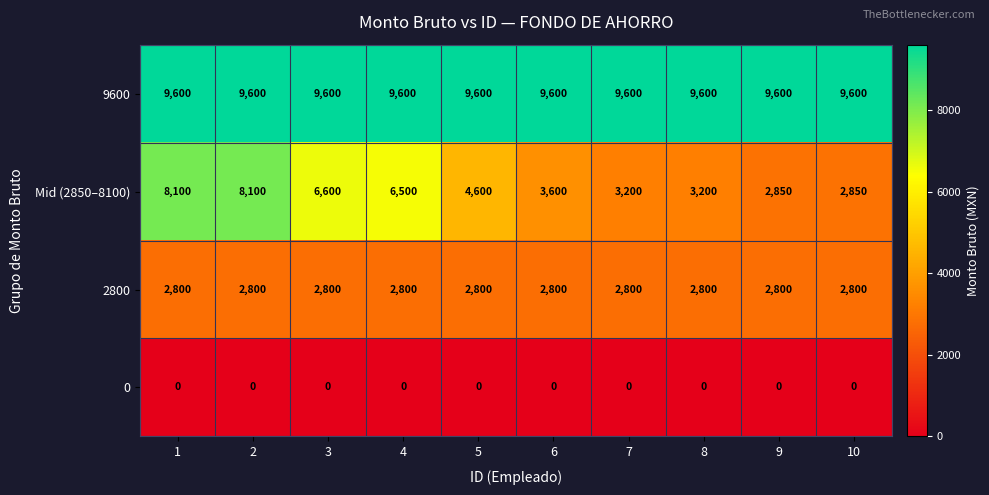

Count the number of categories in the chart.

10